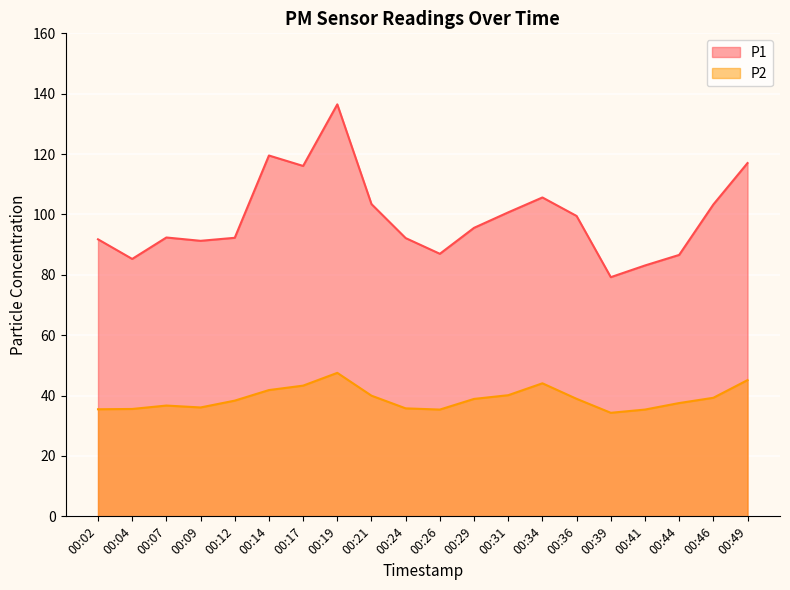

How many series are shown in this chart?

2